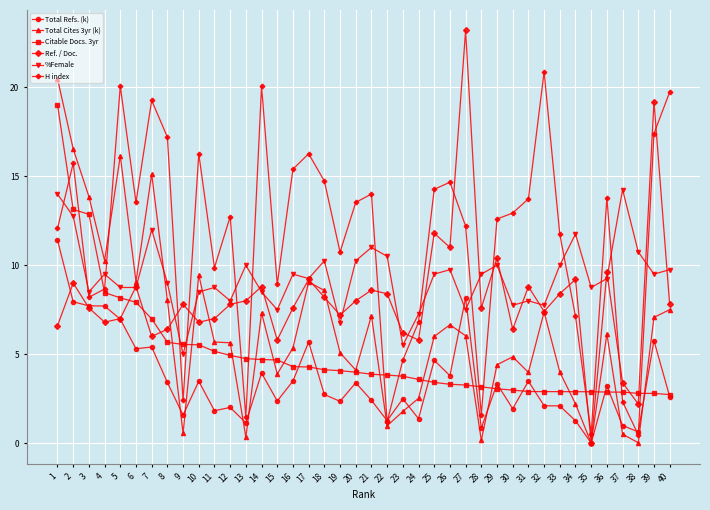

How many lines are shown in the chart?

6